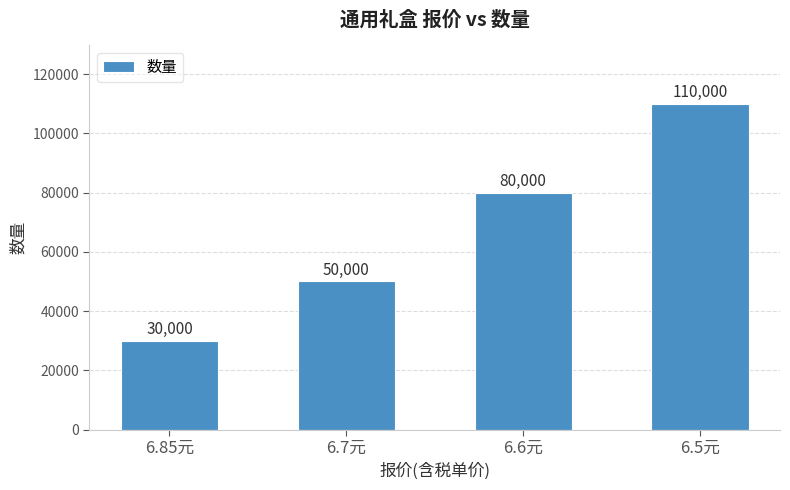

What is the label of the 4th bar from the right?

6.85元